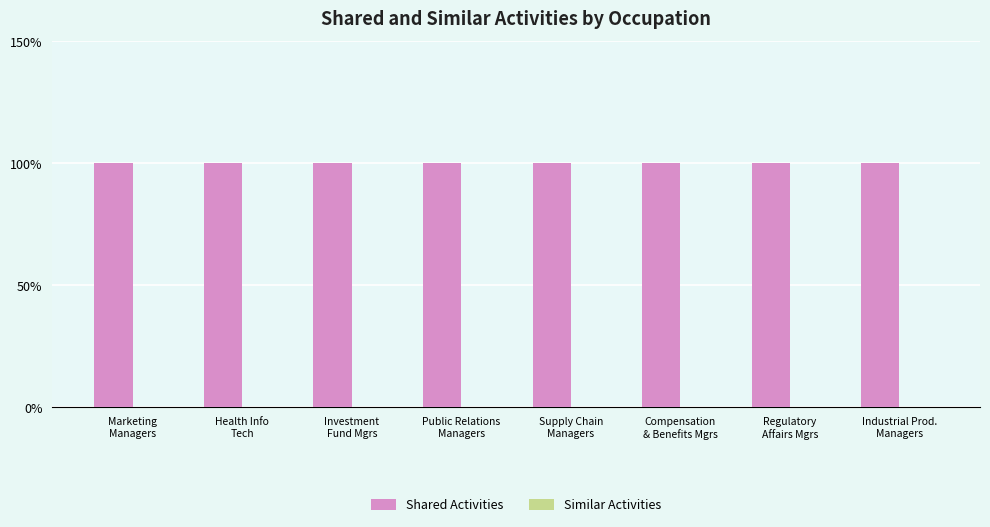

Between Marketing
Managers and Health Info
Tech, which series saw the biggest shift?

Shared Activities